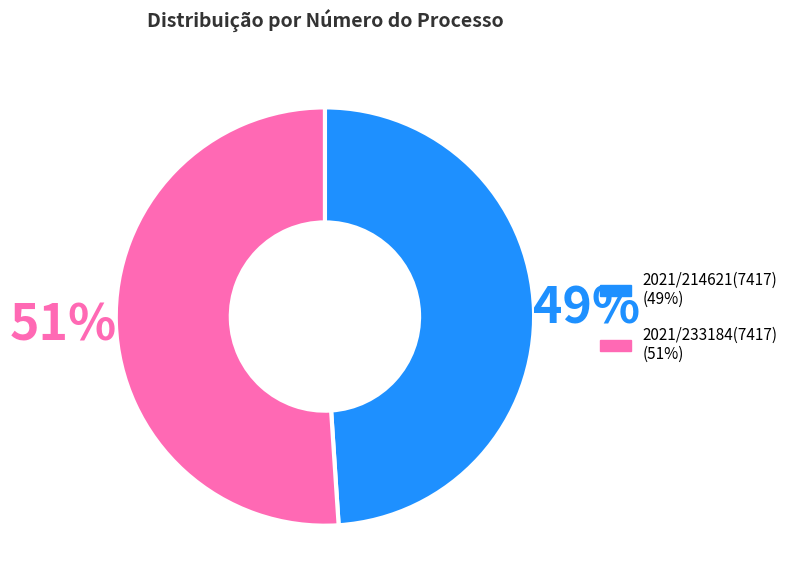

How many slices are in this pie chart?

2